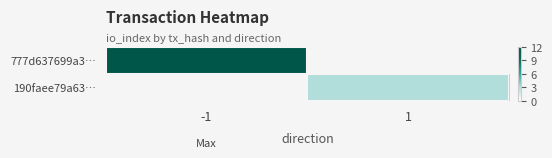

What is the maximum value for 777d637699a3…?

11.0